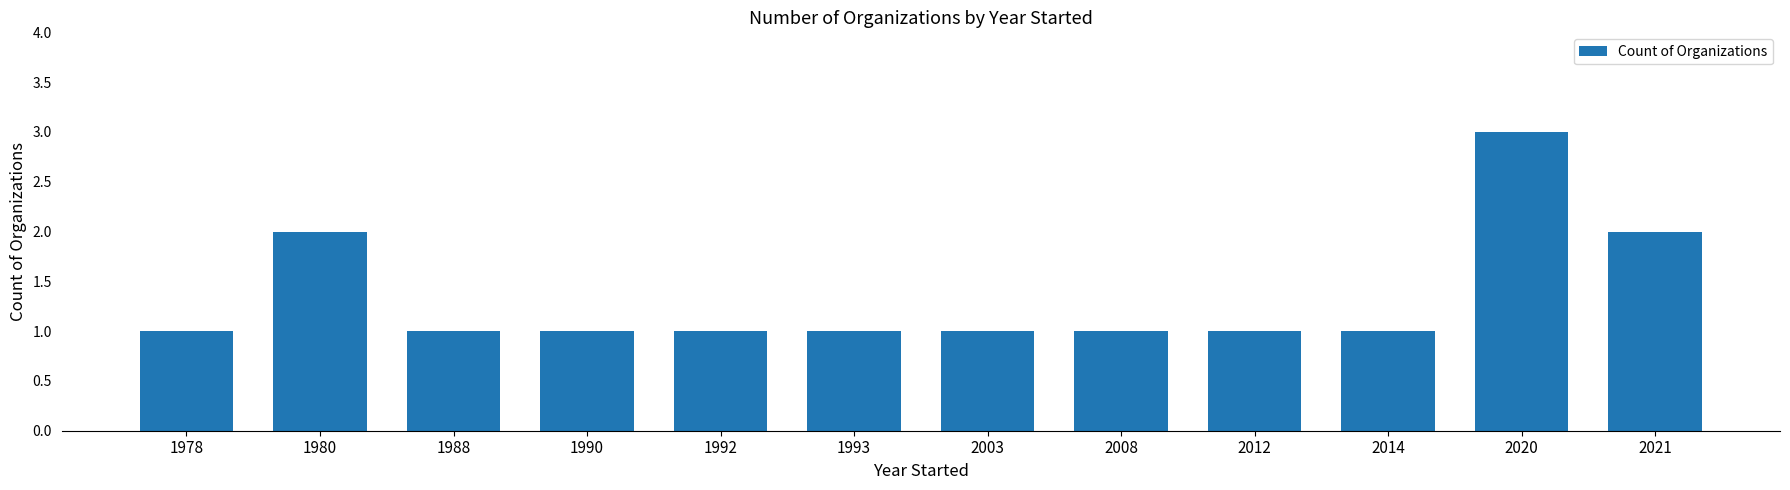

Which category has the highest value across all series?

2020